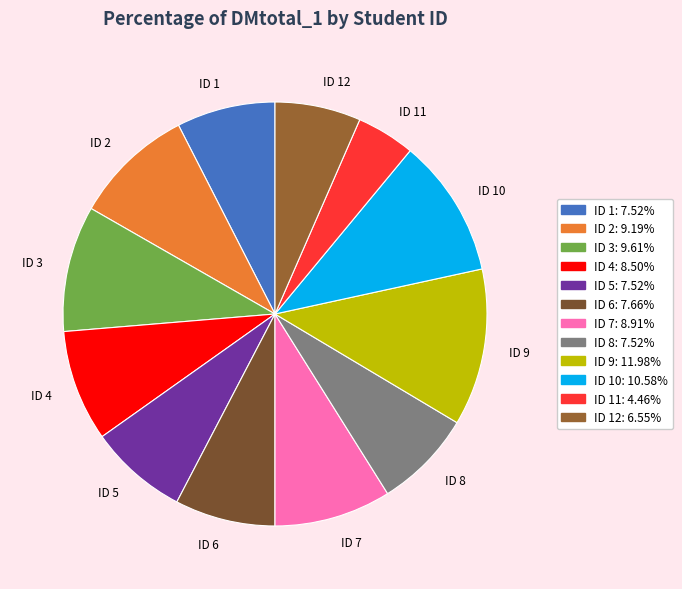

Is there any slice that represents more than half of the pie?

No